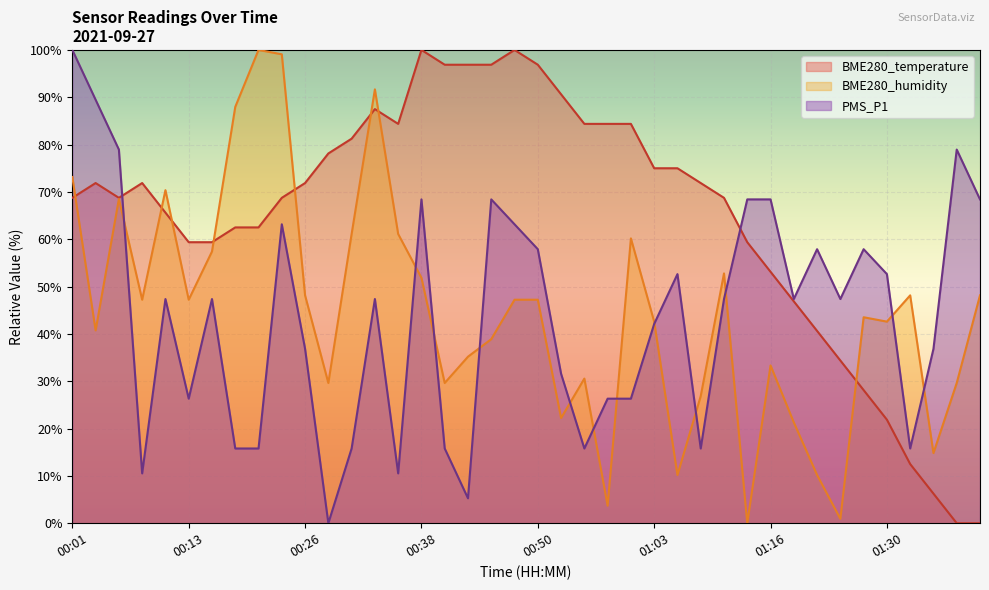

What is the label of the 26th point from the right?

00:35